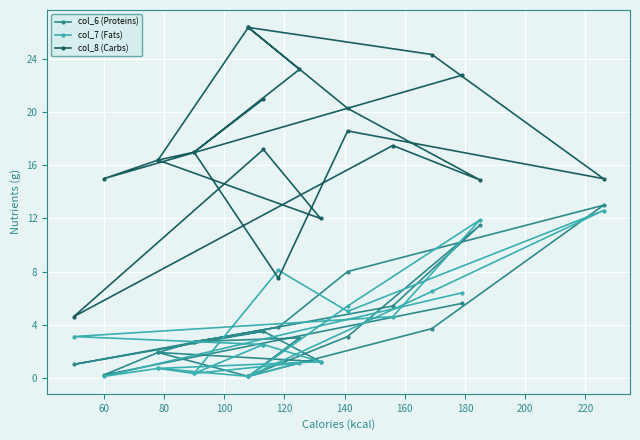

At which category does col_7 (Fats) reach its first local valley?

60